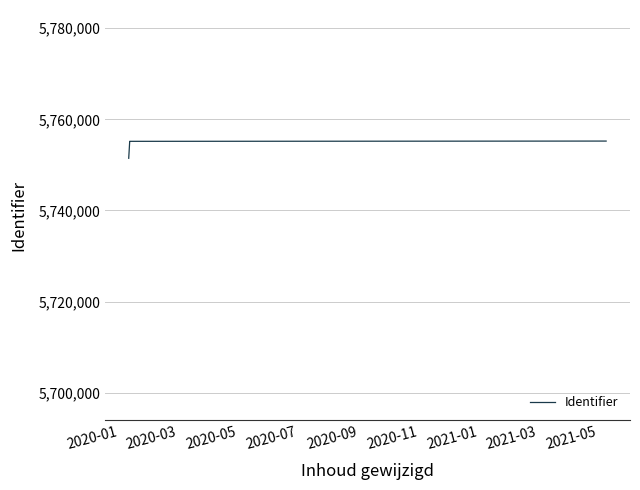

How many values are below 5755172?

2